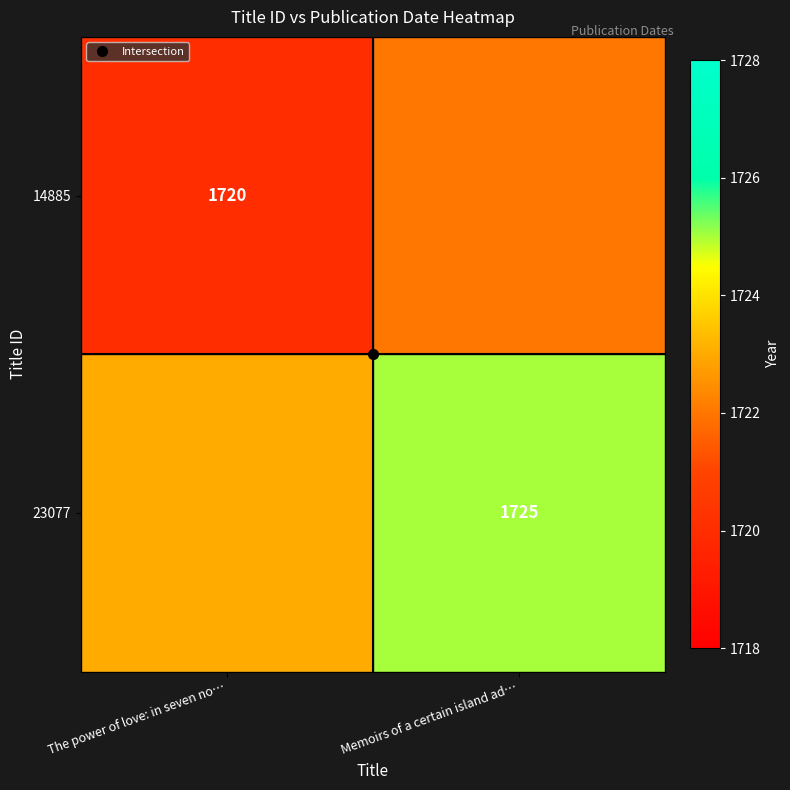

Which series has the largest total across all categories?

23077